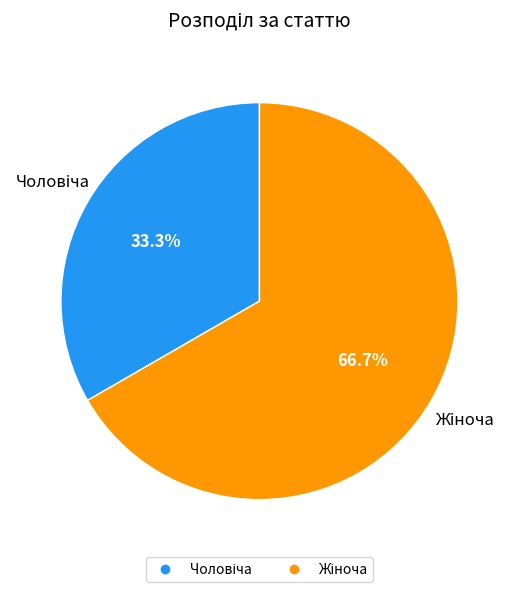

Is there any slice that represents more than half of the pie?

Yes